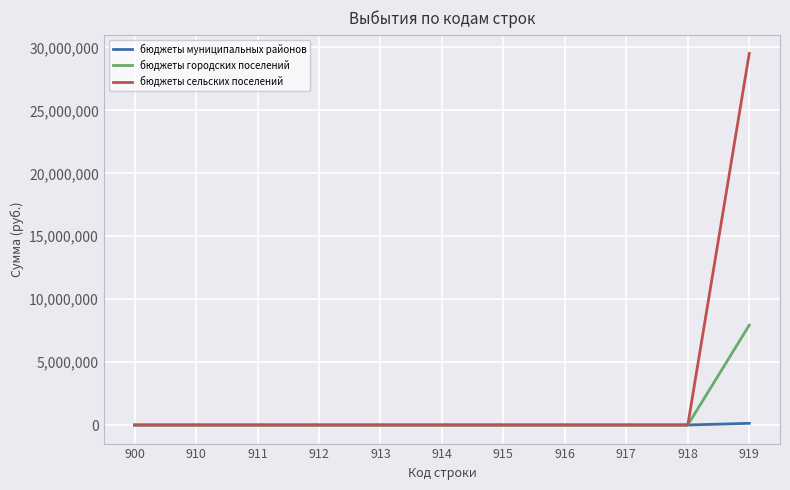

Between 912 and 919, which series saw the biggest shift?

бюджеты сельских поселений